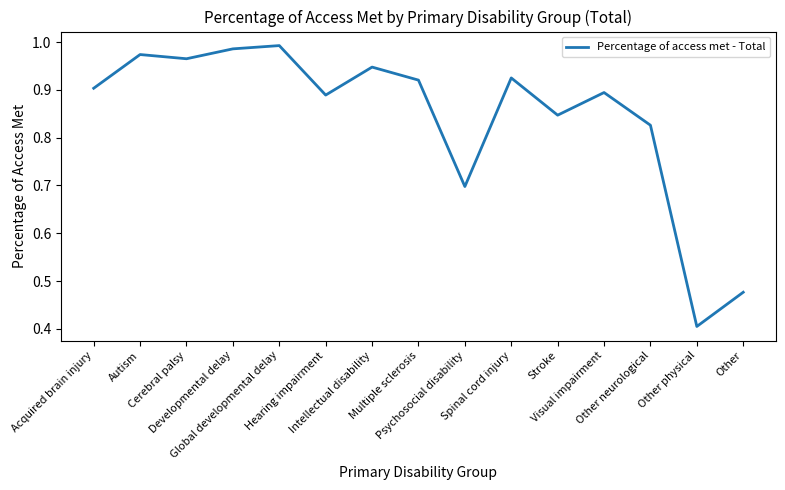

What is the minimum value shown in the chart?

0.4